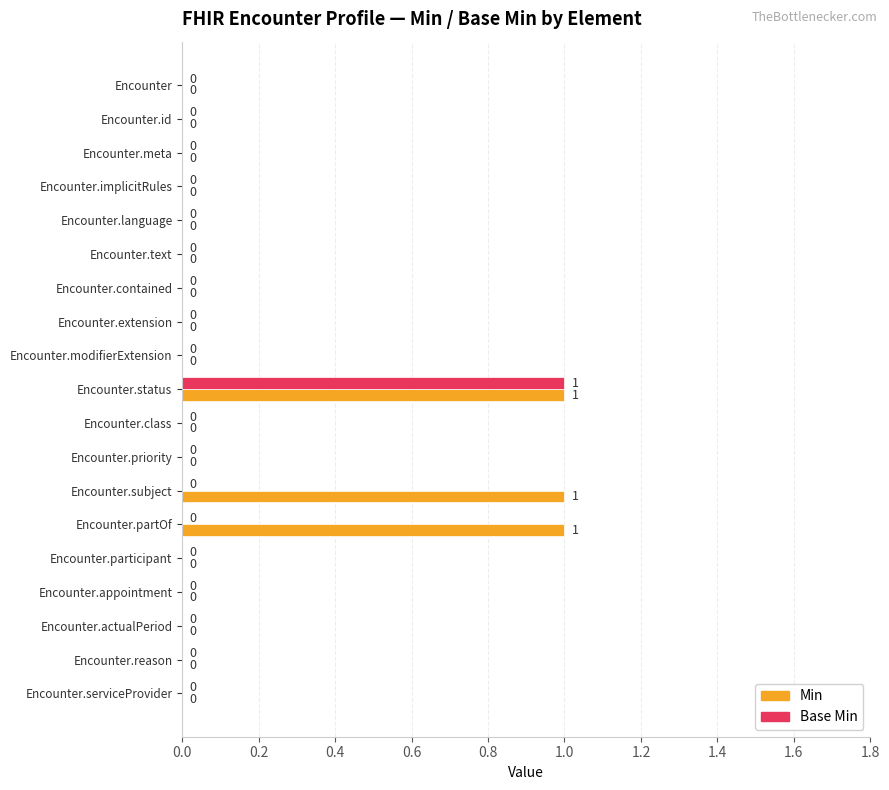

Is it true that Base Min equals 1 at Encounter.participant?

False